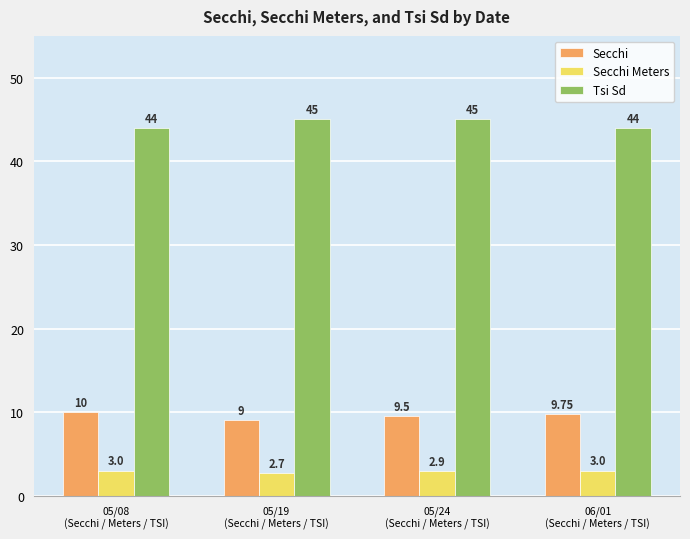

The Secchi Meters series shows 0.9 at 05/24
(Secchi / Meters / TSI). True or false?

False